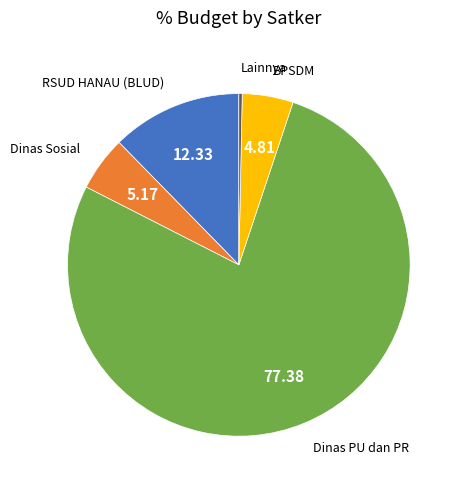

Is there a majority slice in this chart?

Yes